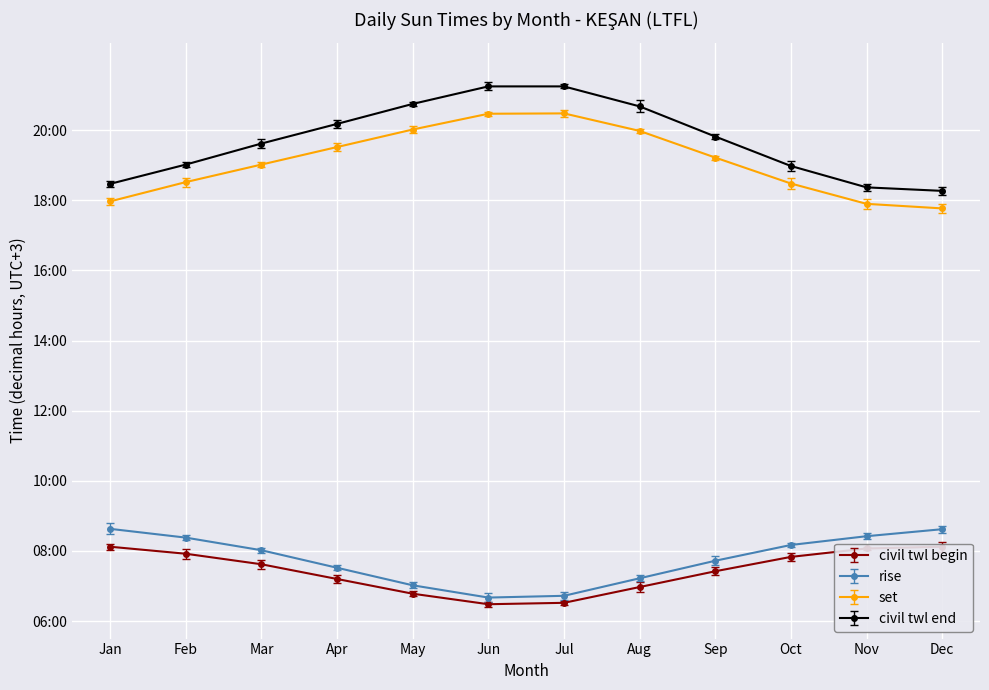

The value of civil twl end at Oct is 26.4. True or false?

False